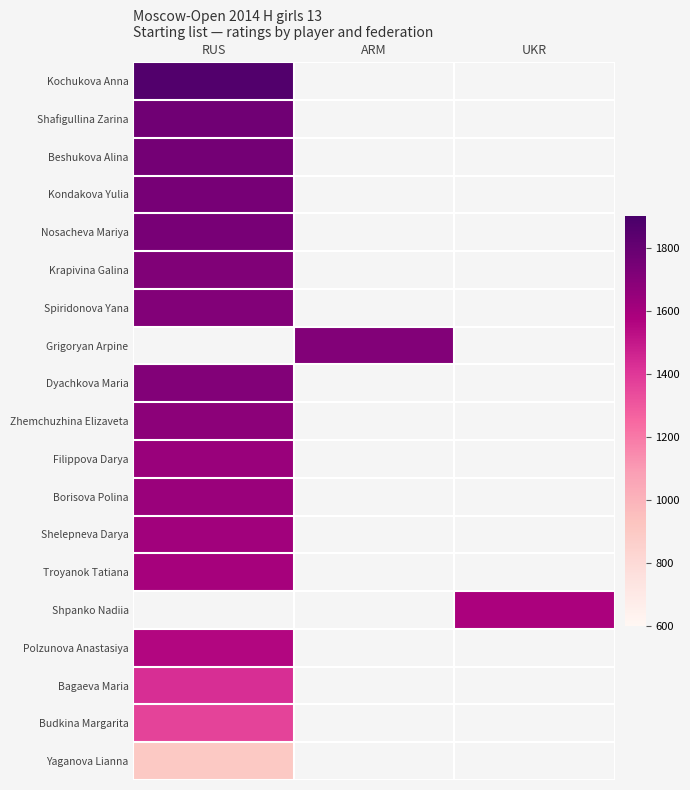

Is the value of Krapivina Galina at UKR greater than the value of Beshukova Alina at RUS?

No